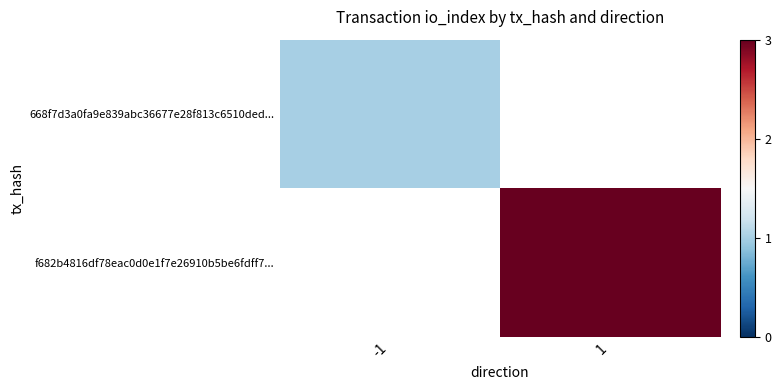

Rank the series by their maximum value, from highest to lowest.

f682b4816df78eac0d0e1f7e26910b5be6fdff7..., 668f7d3a0fa9e839abc36677e28f813c6510ded...